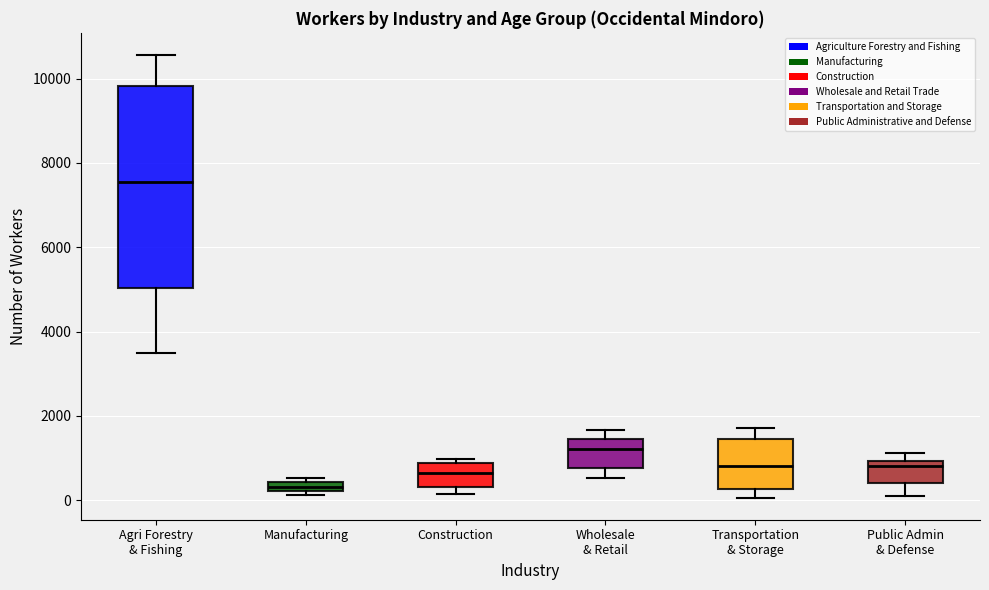

Comparing the boxes themselves (not the whiskers), which one is the tallest?

Agri Forestry & Fishing